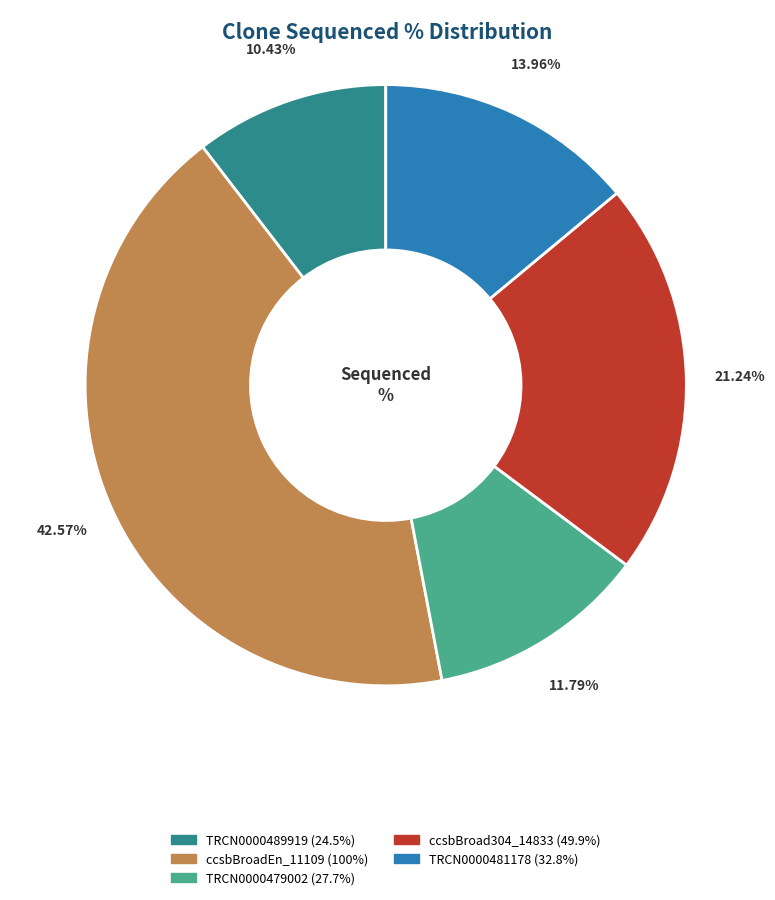

Does any single category account for the majority?

No